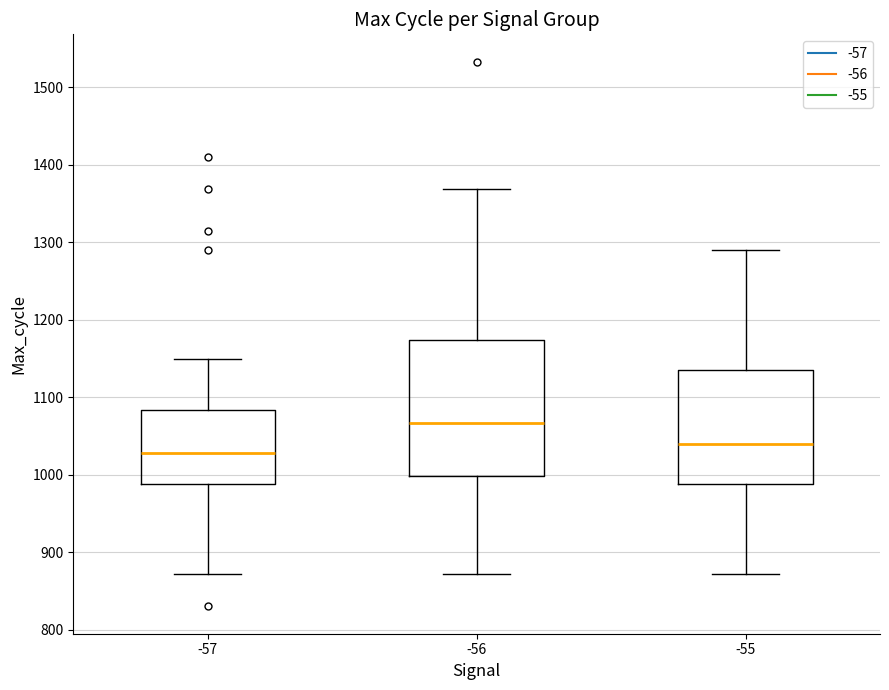

Where is the lower edge of the box at x = -56 on the y-axis? The values are not printed on the chart, so give them approximately, as read against the axis.

1000